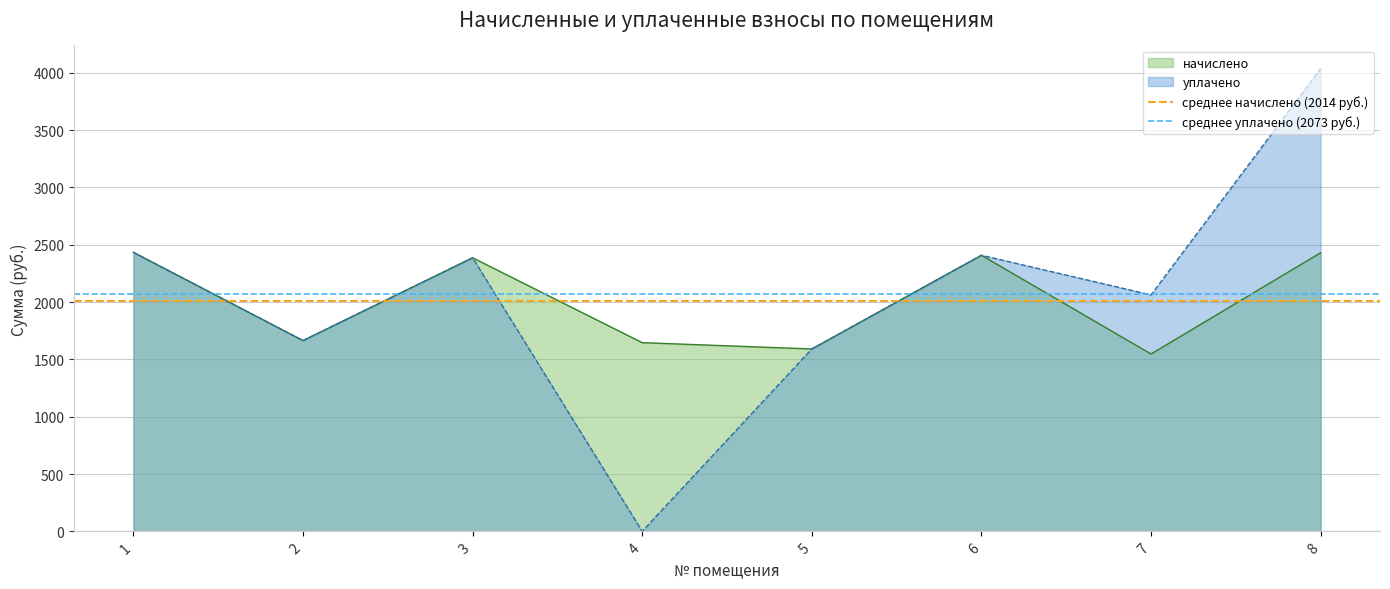

The value of начислено at 6 is 2408.6. True or false?

True